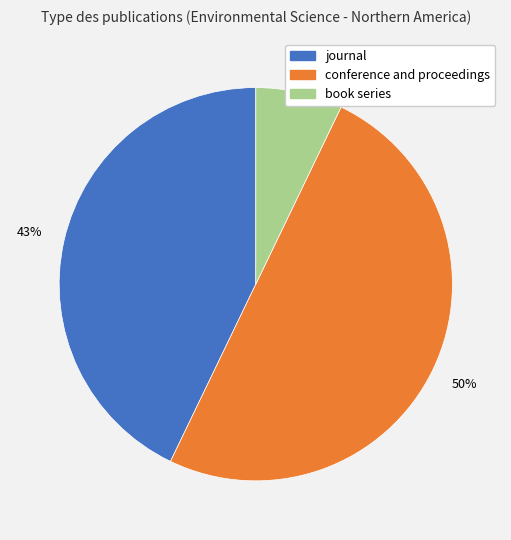

Do conference and proceedings and journal together represent more than half of the pie?

Yes